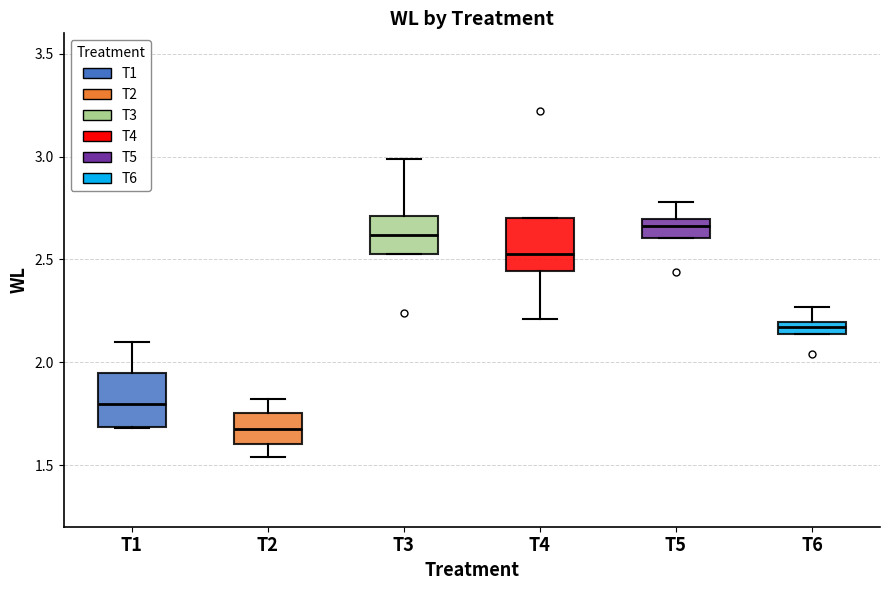

Which box's median line is the lowest?

T2